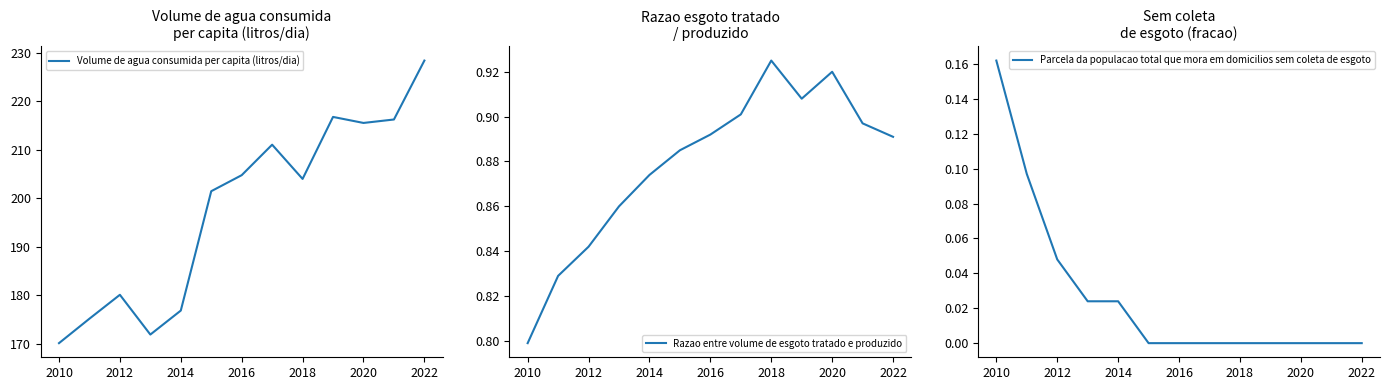

What is the difference between the maximum and second lowest values in the Parcela da populacao total que mora em domicilios sem coleta de esgoto series?

0.2